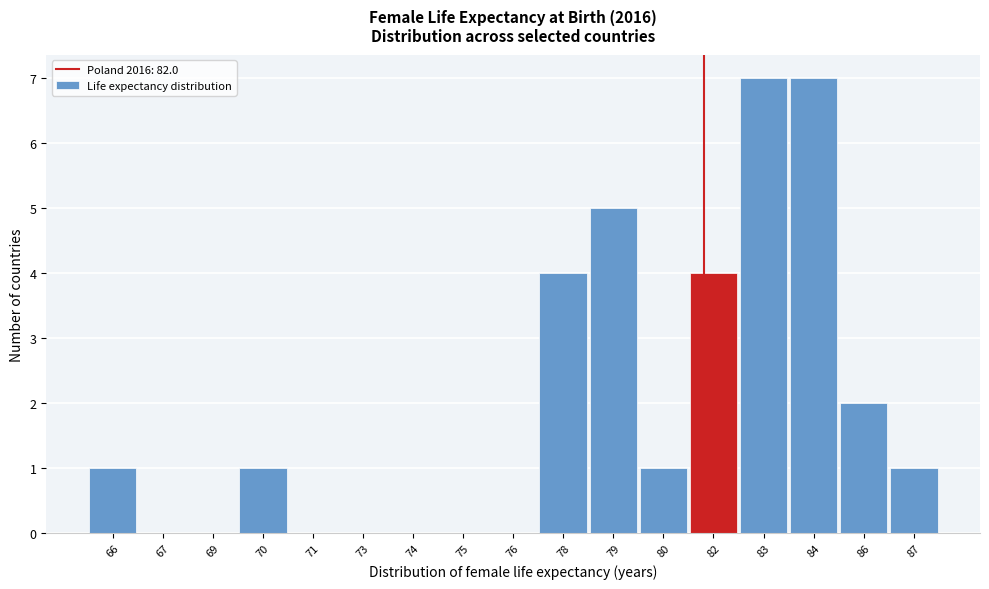

Reading right to left, extract all data points from this chart.

87=1	86=2	84=7	83=7	82=4	80=1	79=5	78=4	76=0	75=0	74=0	73=0	71=0	70=1	69=0	67=0	66=1